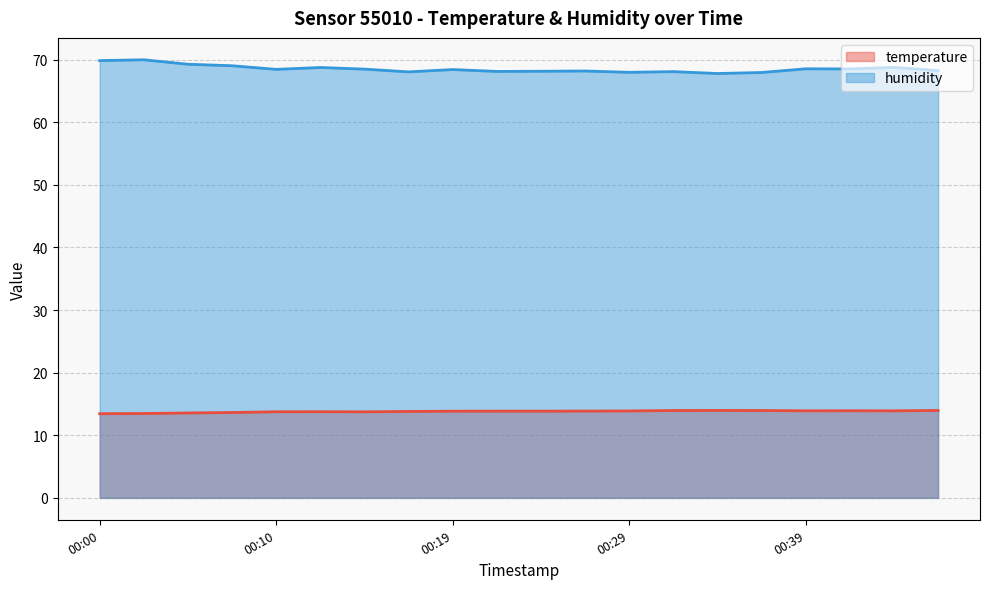

Which category has the highest value in the temperature series?

00:34